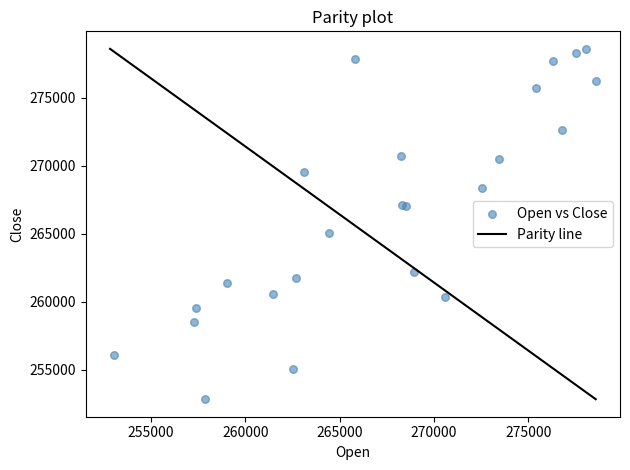

What Y value in the scatter plot is closest to 265686?

265030